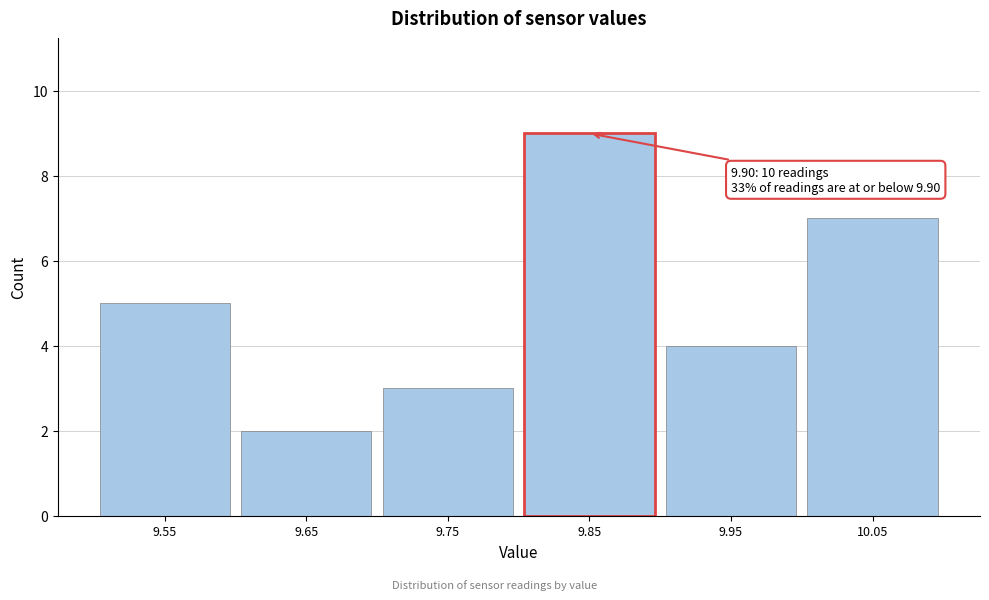

Reading left to right, extract all data points from this chart.

5	2	3	9	4	7